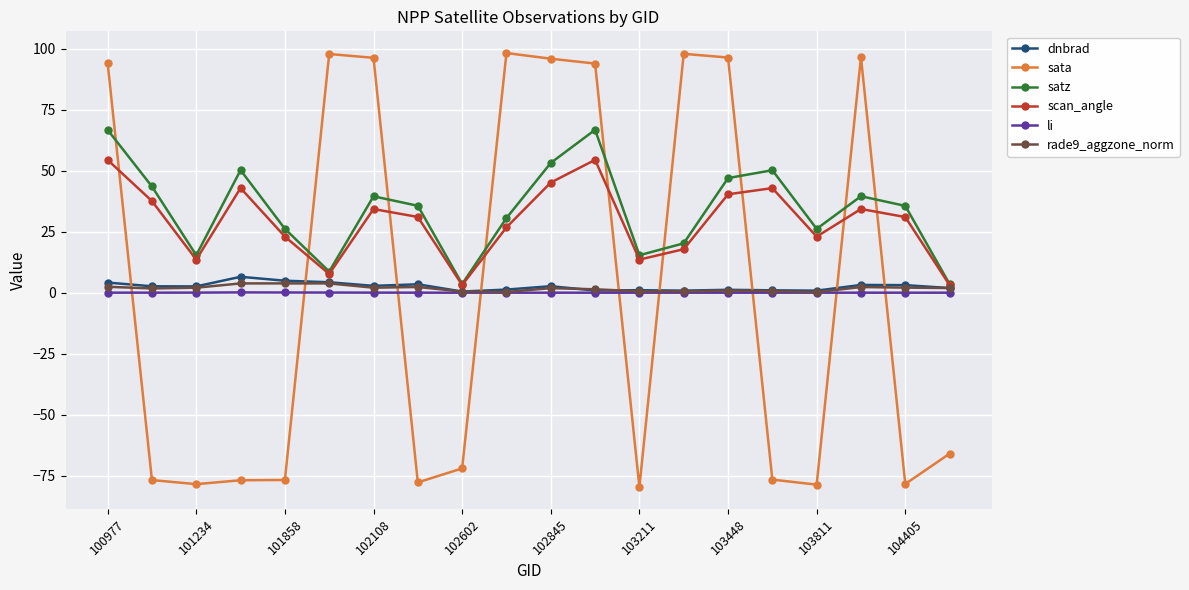

How many times do sata and satz cross each other?

9